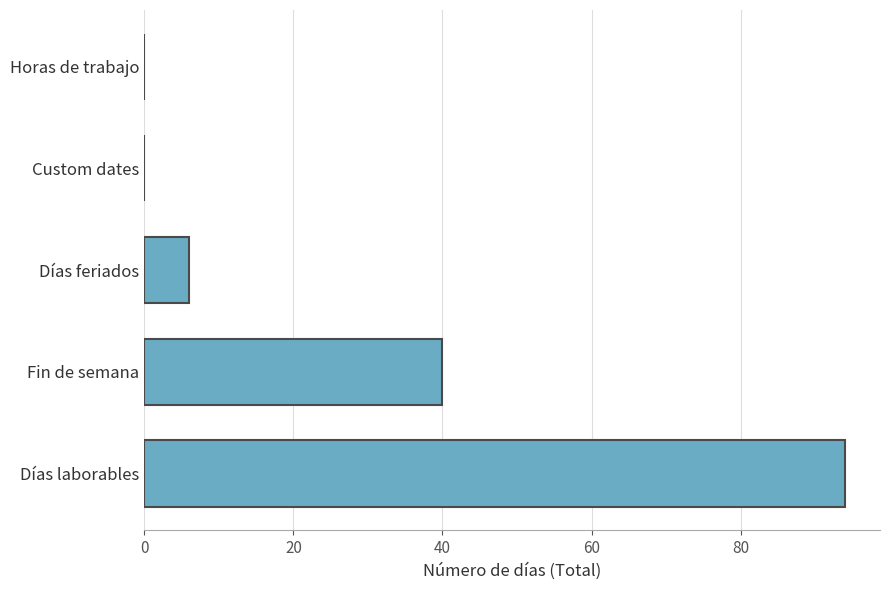

Is it true that the value at Fin de semana is 56?

False